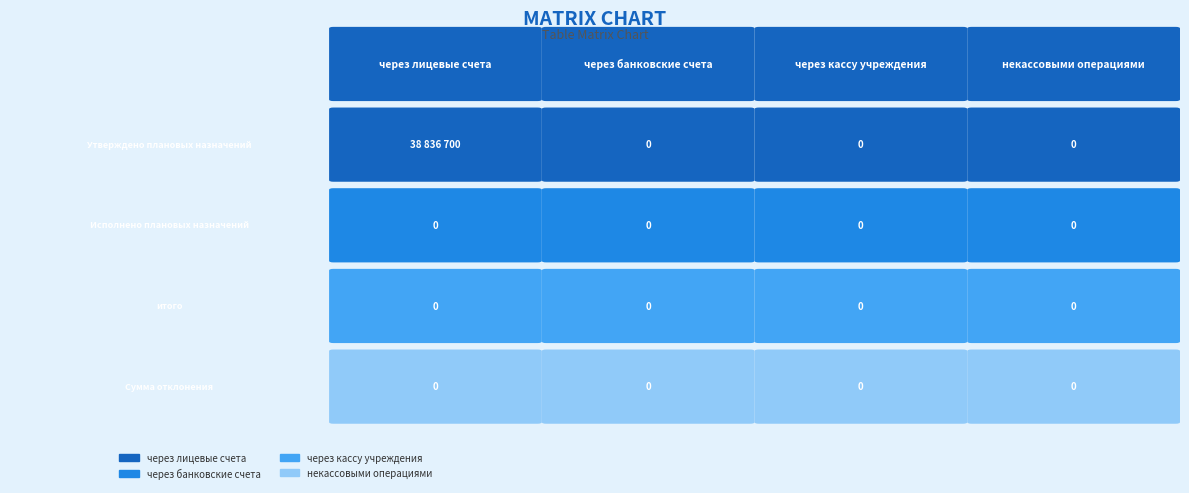

List the labels in order of через кассу учреждения value, smallest first.

Утверждено плановых назначений, Исполнено плановых назначений, итого, Сумма отклонения